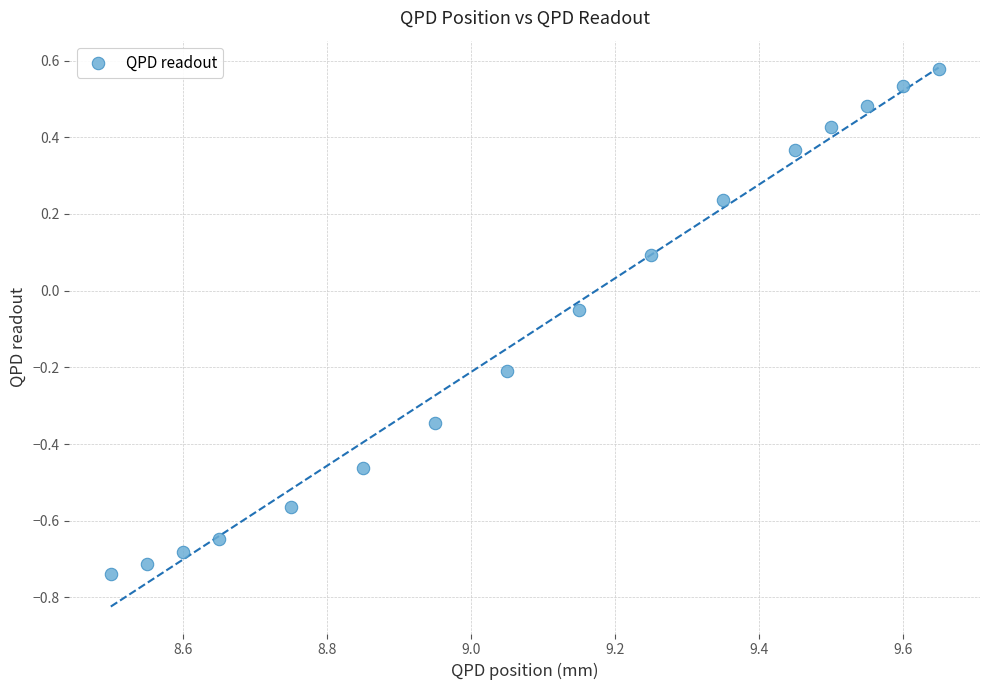

What is the range of X values (max minus min)?

1.2